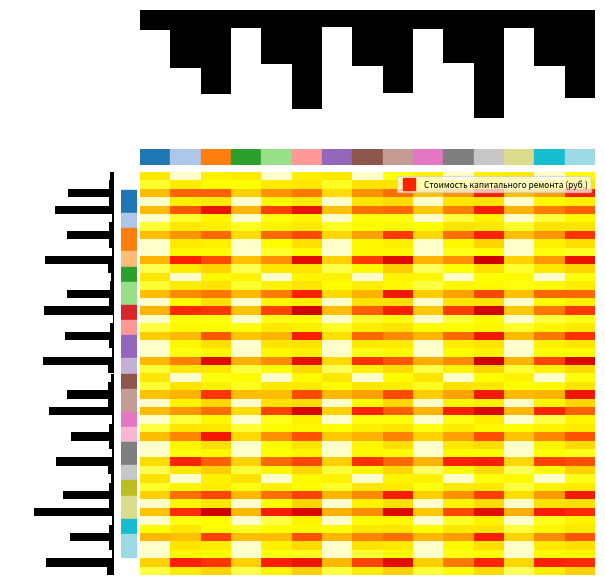

What is the approximate value of Быстринский муниципальный район at 1?

15440595.2